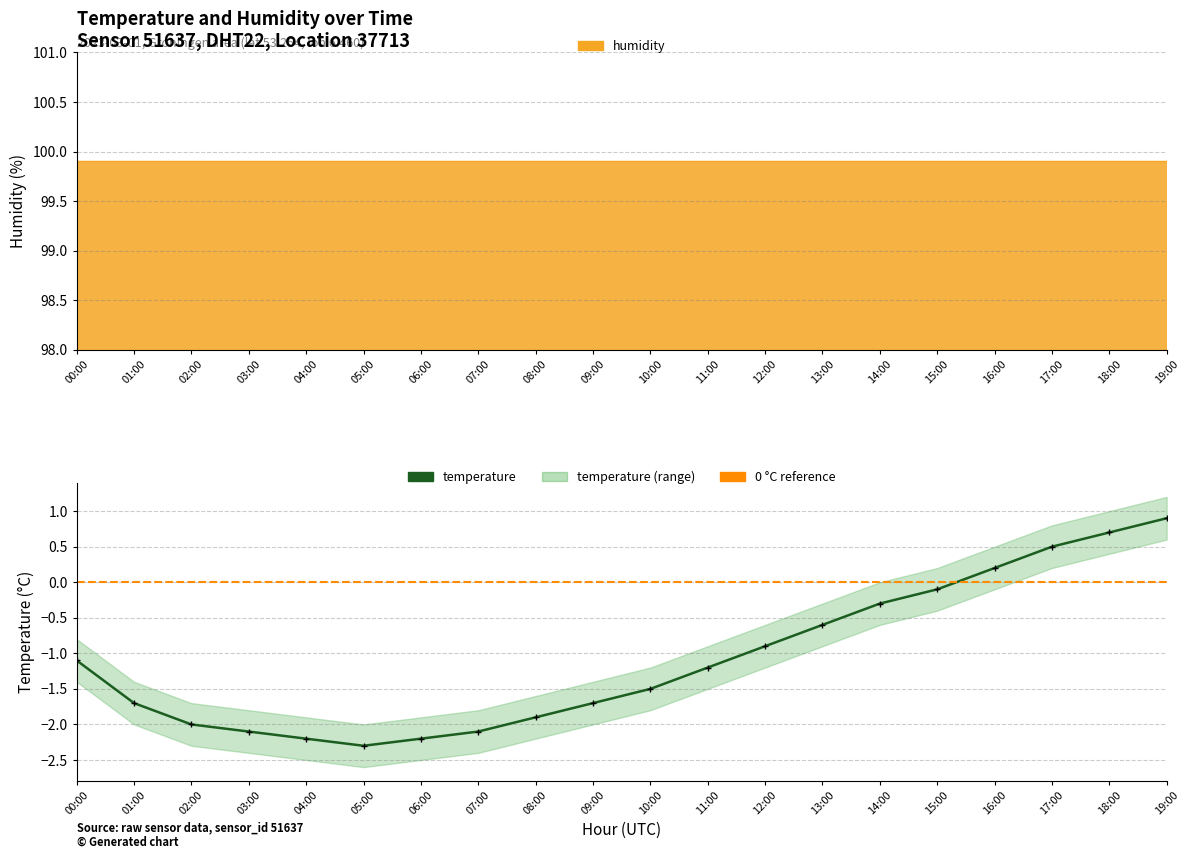

The value at 16:00 is 0.4. True or false?

False